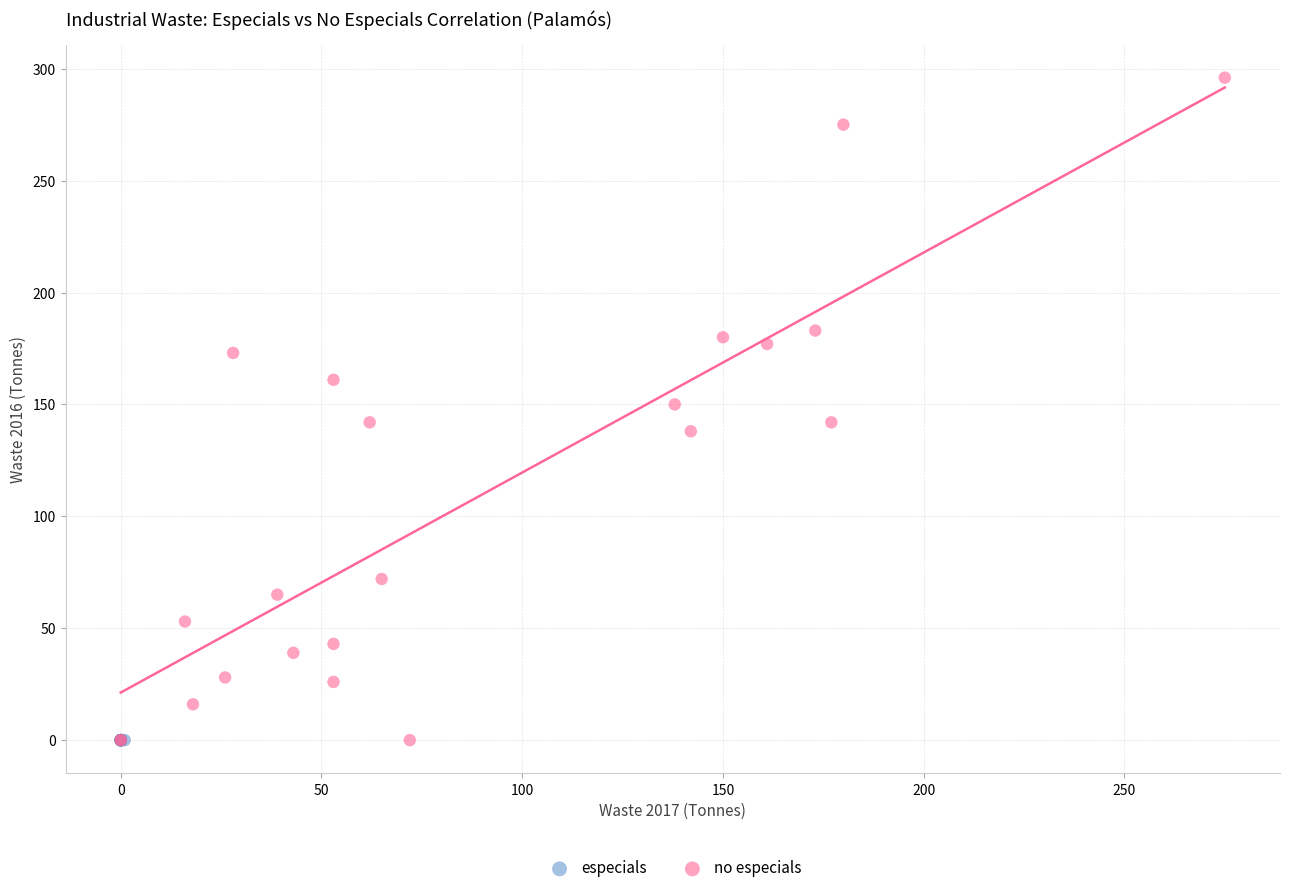

What are all the series names shown in the legend?

especials, no especials